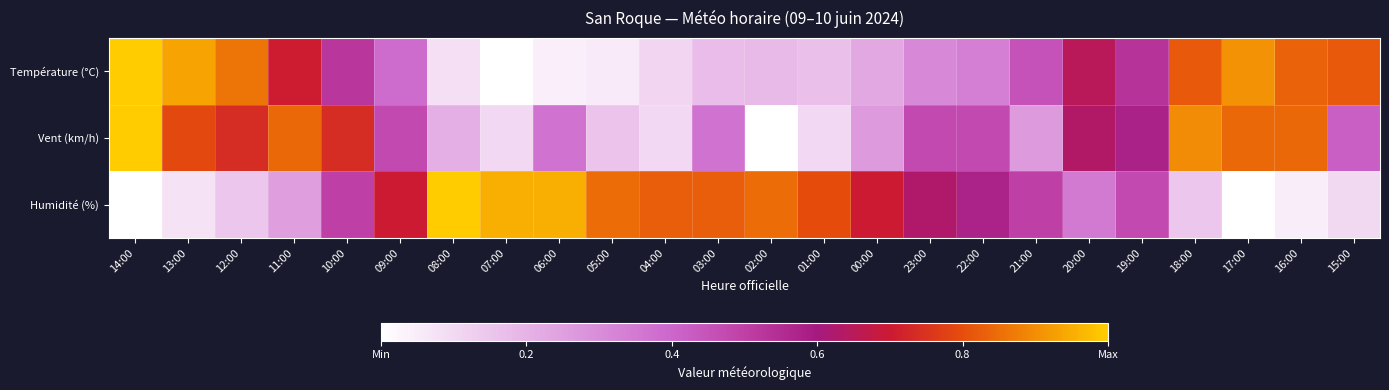

Reading left to right, transcribe all the data shown in this chart.

Température (°C): 14:00=1.0	13:00=0.9	12:00=0.9	11:00=0.7	10:00=0.5	09:00=0.4	08:00=0.1	07:00=0.0	06:00=0.0	05:00=0.1	04:00=0.1	03:00=0.2	02:00=0.2	01:00=0.2	00:00=0.2	23:00=0.3	22:00=0.3	21:00=0.4	20:00=0.7	19:00=0.5	18:00=0.8	17:00=0.9	16:00=0.8	15:00=0.8
Vent (km/h): 14:00=1.0	13:00=0.8	12:00=0.7	11:00=0.8	10:00=0.7	09:00=0.5	08:00=0.2	07:00=0.1	06:00=0.4	05:00=0.2	04:00=0.1	03:00=0.4	02:00=0.0	01:00=0.1	00:00=0.3	23:00=0.5	22:00=0.5	21:00=0.3	20:00=0.6	19:00=0.6	18:00=0.9	17:00=0.8	16:00=0.8	15:00=0.4
Humidité (%): 14:00=0.0	13:00=0.1	12:00=0.1	11:00=0.2	10:00=0.5	09:00=0.7	08:00=1.0	07:00=0.9	06:00=0.9	05:00=0.8	04:00=0.8	03:00=0.8	02:00=0.8	01:00=0.8	00:00=0.7	23:00=0.6	22:00=0.6	21:00=0.5	20:00=0.3	19:00=0.5	18:00=0.1	17:00=0.0	16:00=0.1	15:00=0.1